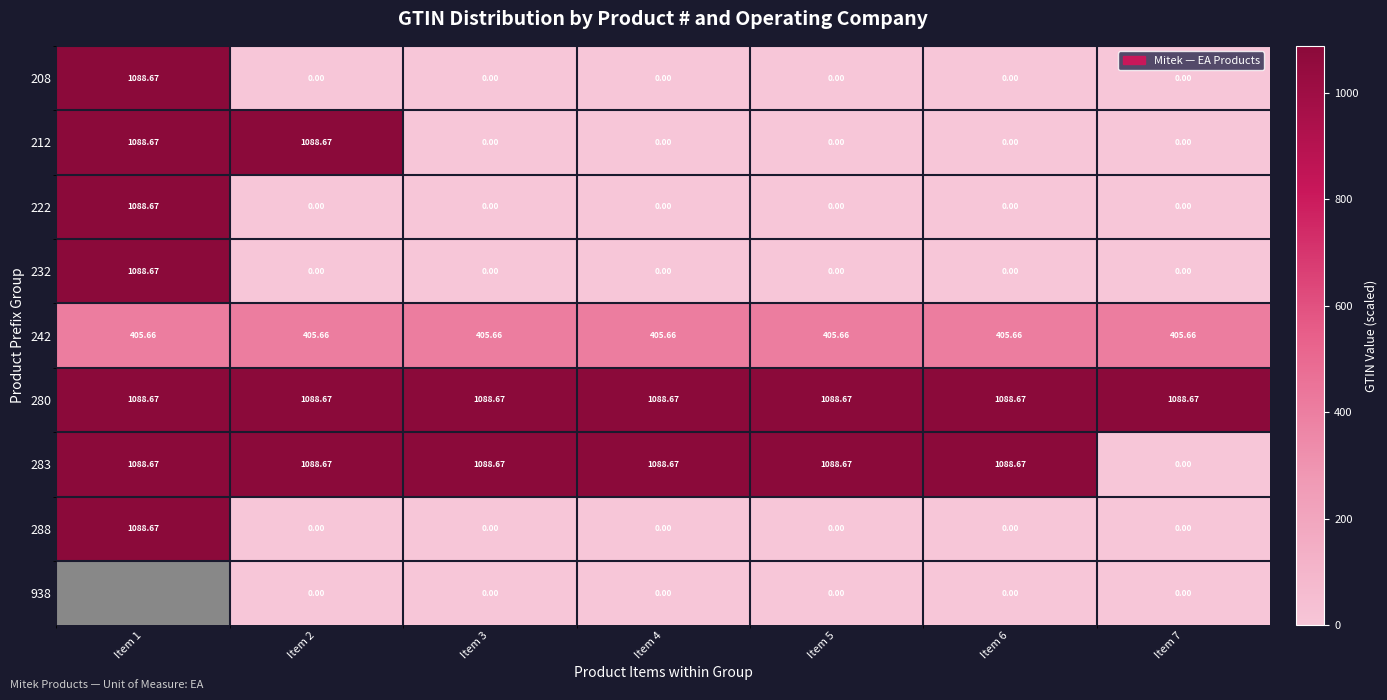

What is the sum of the 283 values at Item 6 and Item 7?

1088.7